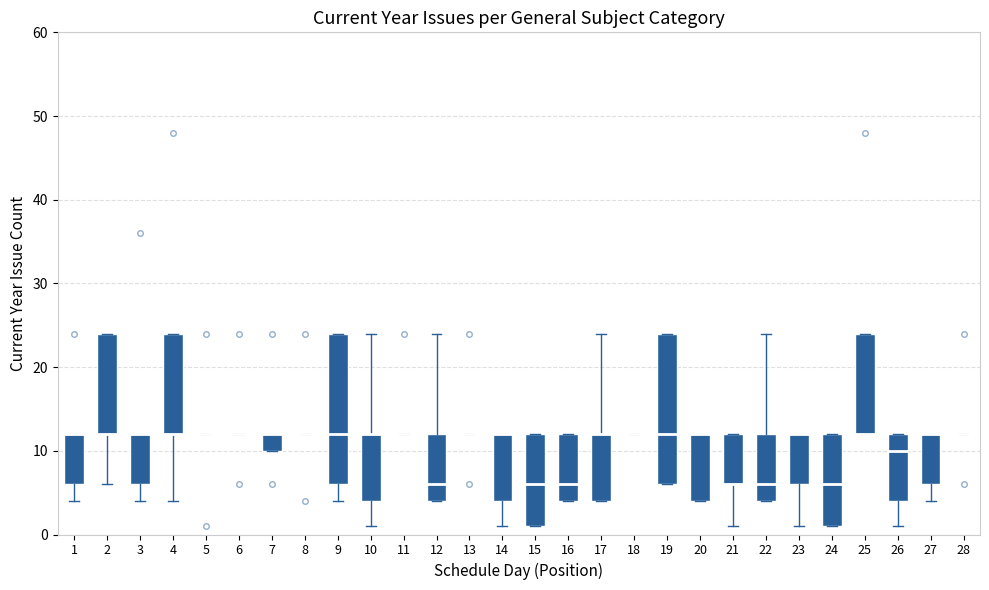

Reading left to right, transcribe this box plot: for each box, give where its median line is, the range the box spans, and where its two whiskers end, as read against the y-axis. The values are not printed on the chart, so give them approximately, as read against the axis.

1: median 12 (drawn on the box's upper edge), box 6 to 12, whiskers 4 to 12
2: median 12 (drawn on the box's lower edge), box 12 to 24, whiskers 6 to 24
3: median 12 (drawn on the box's upper edge), box 6 to 12, whiskers 4 to 12
4: median 12 (drawn on the box's lower edge), box 12 to 24, whiskers 4 to 24
5: box collapsed to a line at 12, whiskers 12 to 12
6: box collapsed to a line at 12, whiskers 12 to 12
7: median 12 (drawn on the box's upper edge), box 10 to 12, whiskers 10 to 12
8: box collapsed to a line at 12, whiskers 12 to 12
9: median 12, box 6 to 24, whiskers 4 to 24
10: median 12 (drawn on the box's upper edge), box 4 to 12, whiskers 1 to 24
11: box collapsed to a line at 12, whiskers 12 to 12
12: median 6, box 4 to 12, whiskers 4 to 24
13: box collapsed to a line at 12, whiskers 12 to 12
14: median 12 (drawn on the box's upper edge), box 4 to 12, whiskers 1 to 12
15: median 6, box 1 to 12, whiskers 1 to 12
16: median 6, box 4 to 12, whiskers 4 to 12
17: median 12 (drawn on the box's upper edge), box 4 to 12, whiskers 4 to 24
18: box collapsed to a line at 12, whiskers 12 to 12
19: median 12, box 6 to 24, whiskers 6 to 24
20: median 12 (drawn on the box's upper edge), box 4 to 12, whiskers 4 to 12
21: median 6 (drawn on the box's lower edge), box 6 to 12, whiskers 1 to 12
22: median 6, box 4 to 12, whiskers 4 to 24
23: median 12 (drawn on the box's upper edge), box 6 to 12, whiskers 1 to 12
24: median 6, box 1 to 12, whiskers 1 to 12
25: median 12 (drawn on the box's lower edge), box 12 to 24, whiskers 12 to 24
26: median 10, box 4 to 12, whiskers 1 to 12
27: median 12 (drawn on the box's upper edge), box 6 to 12, whiskers 4 to 12
28: box collapsed to a line at 12, whiskers 12 to 12